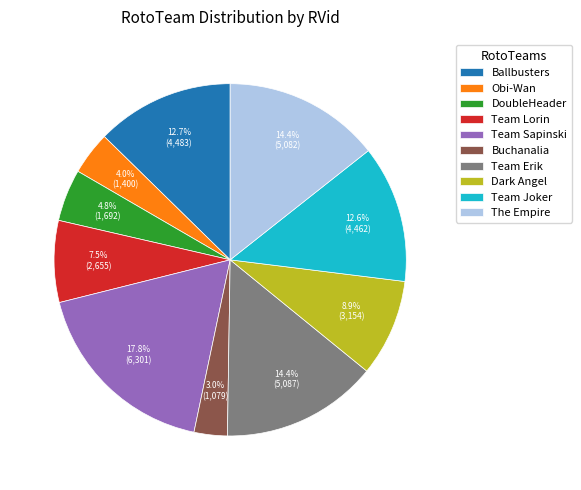

Does any single category account for the majority?

No